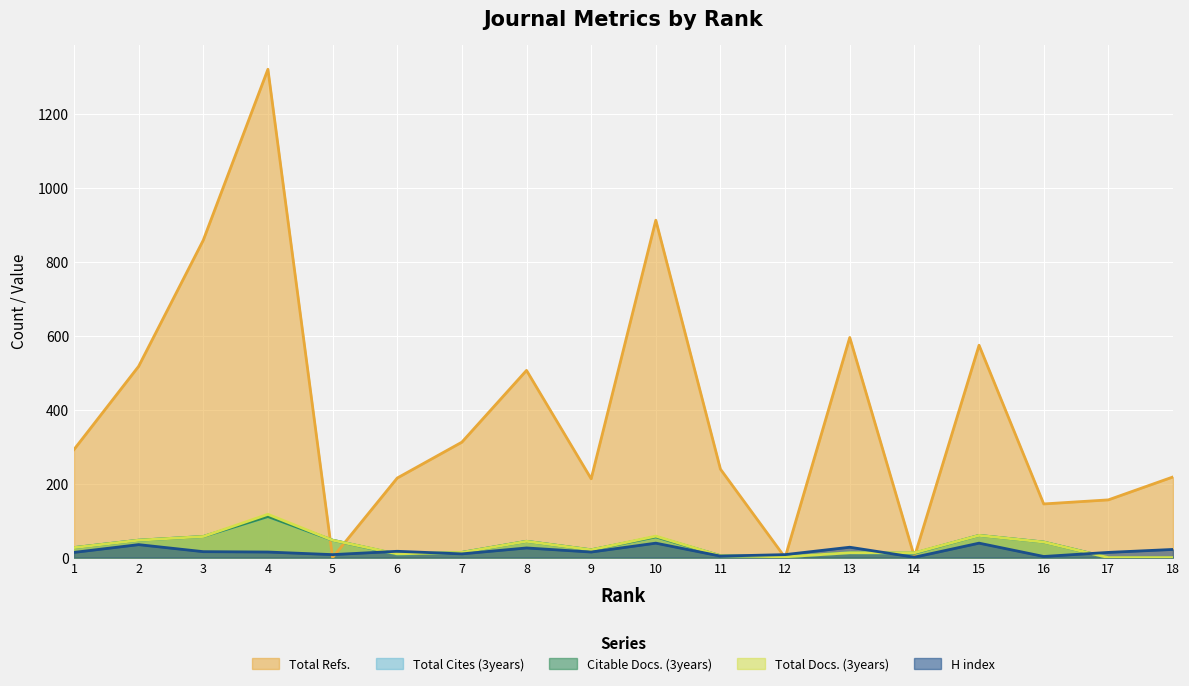

What is the maximum value for H index?

39